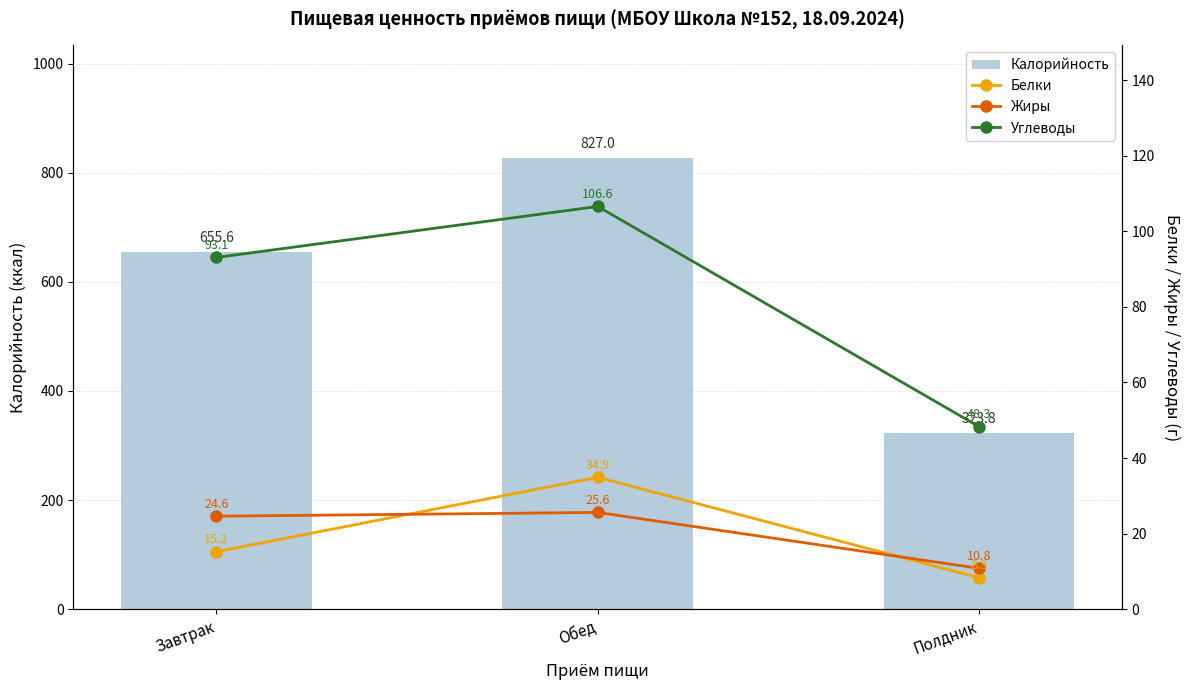

Reading right to left, extract all data points from this chart.

Калорийность: 323.8	827.0	655.6
Белки: 8.3	34.9	15.2
Жиры: 10.8	25.6	24.6
Углеводы: 48.3	106.6	93.1